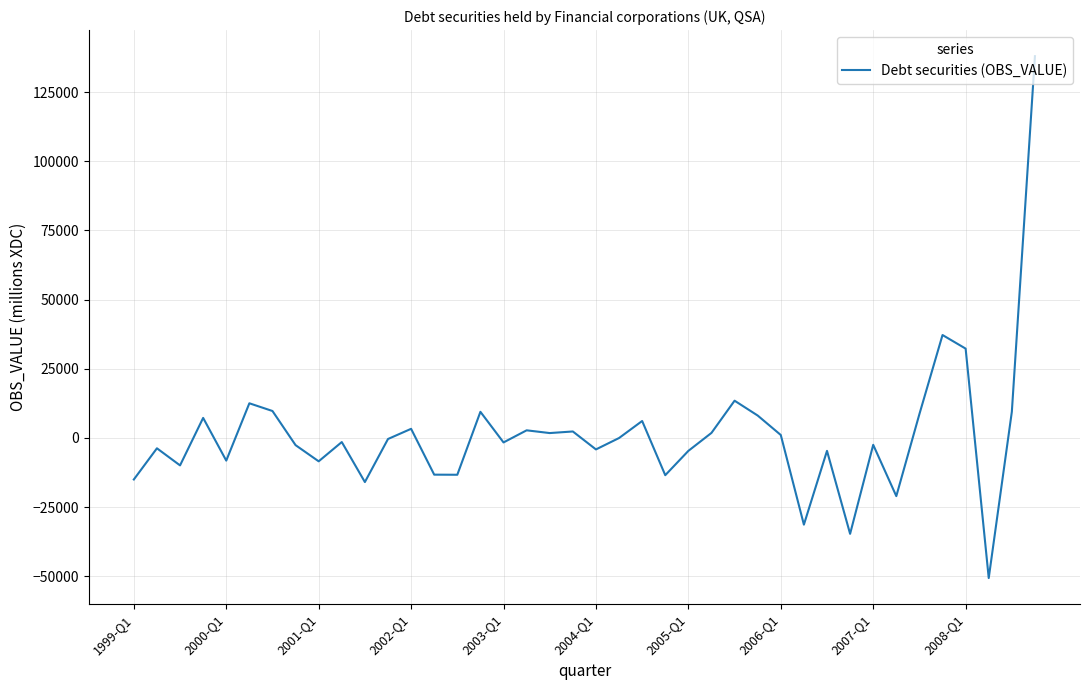

What is the minimum value shown in the chart?

-50635